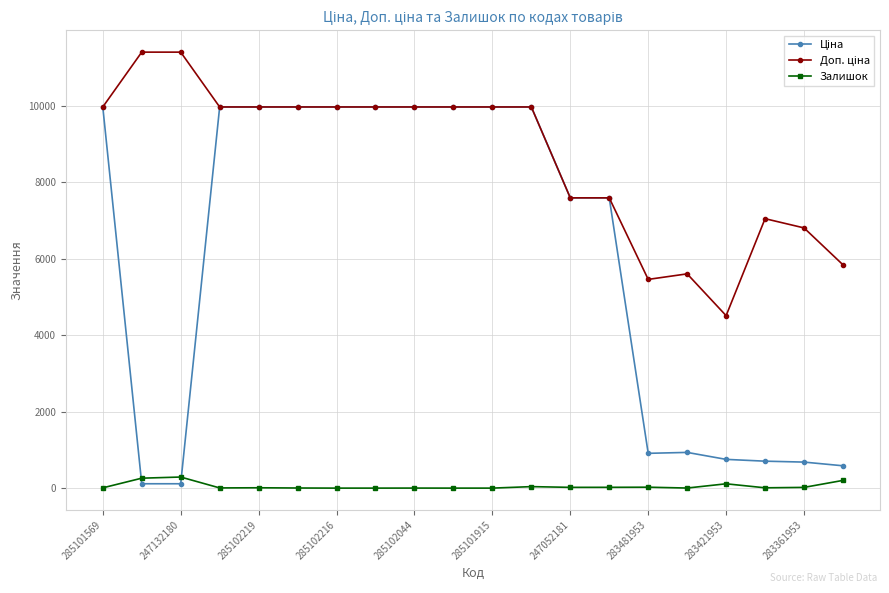

True or false: Залишок has more than 0 points higher than both neighbors.

True